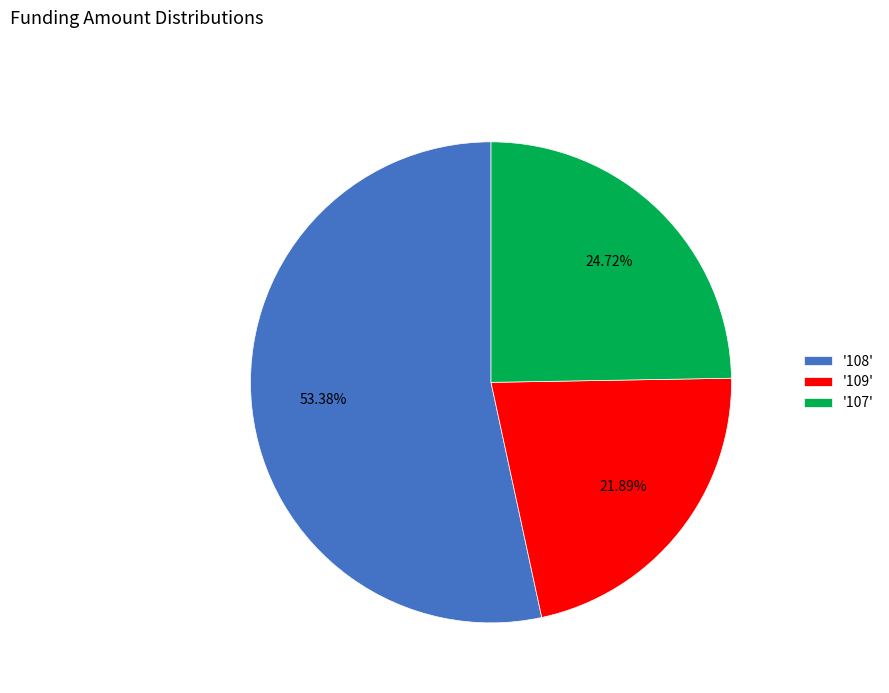

Count the number of slices in the pie.

3